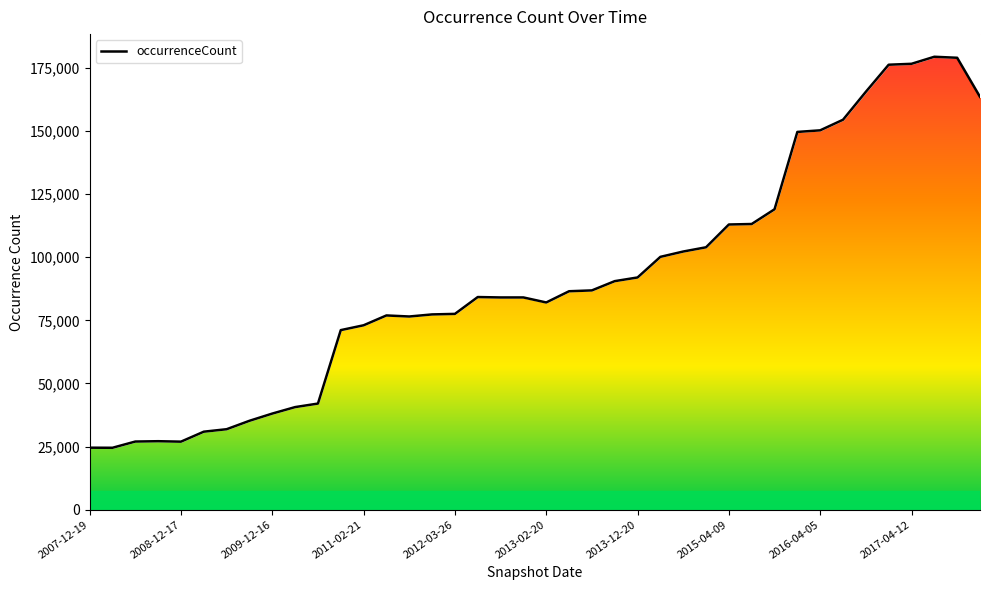

What is the minimum value shown in the chart?

24527